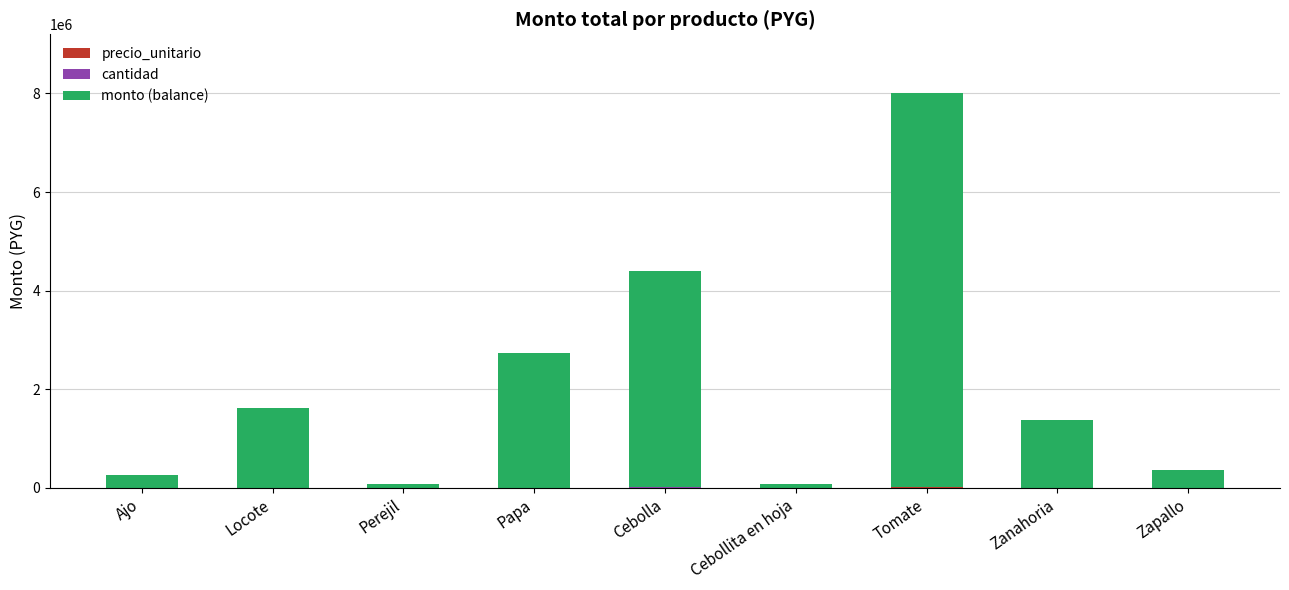

Are the bars grouped side by side (vs. stacked)?

No